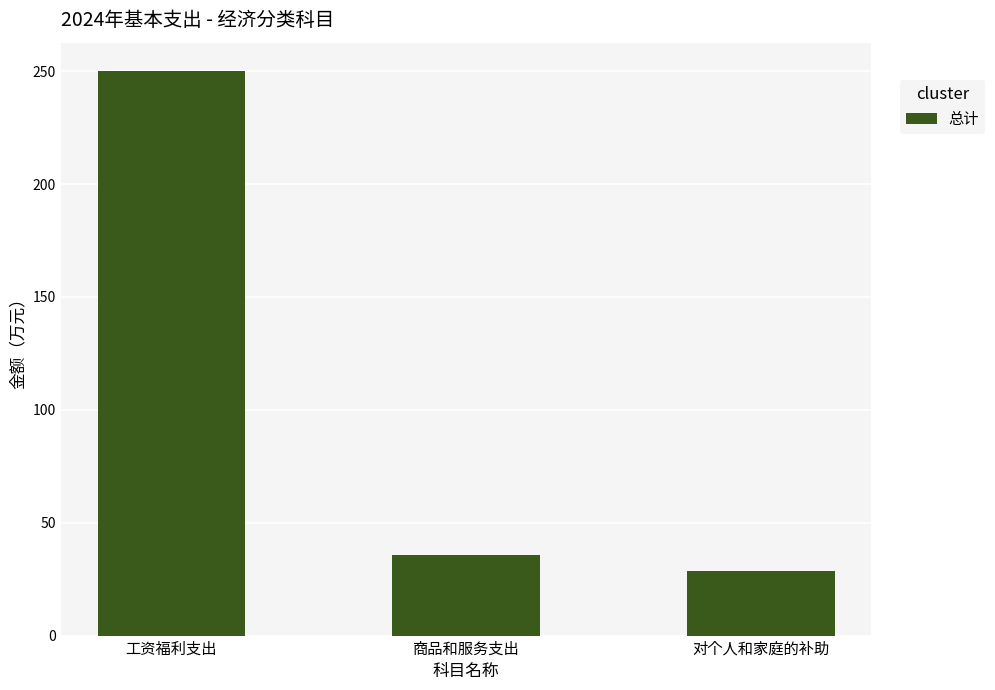

What is the label of the 2nd bar from the right?

商品和服务支出